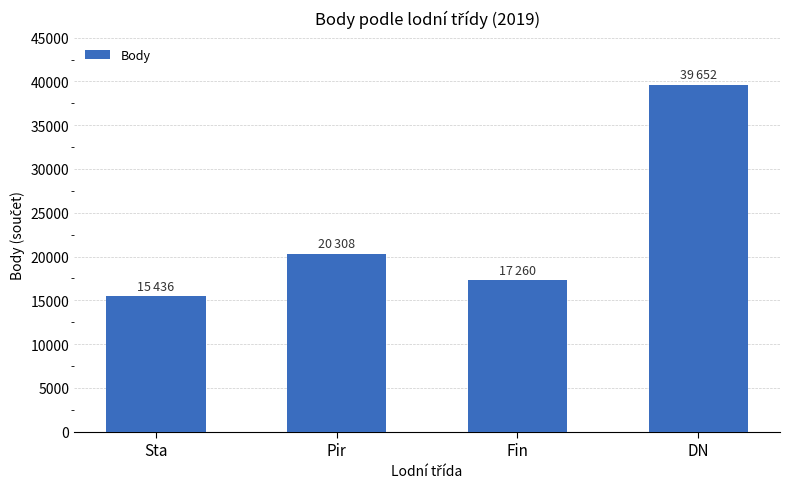

True or false: the data shows 62271 at DN.

False